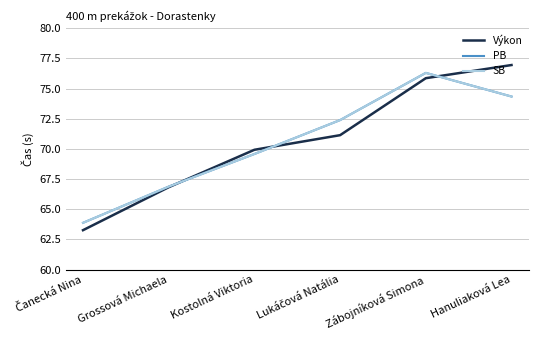

True or false: SB has more than 0 points higher than both neighbors.

True